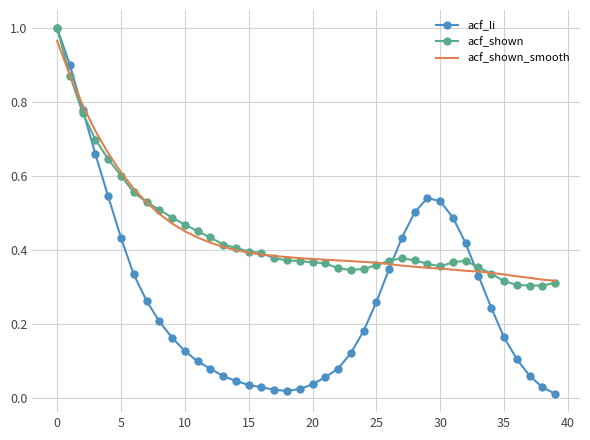

Which series has the largest range (max minus min)?

acf_li